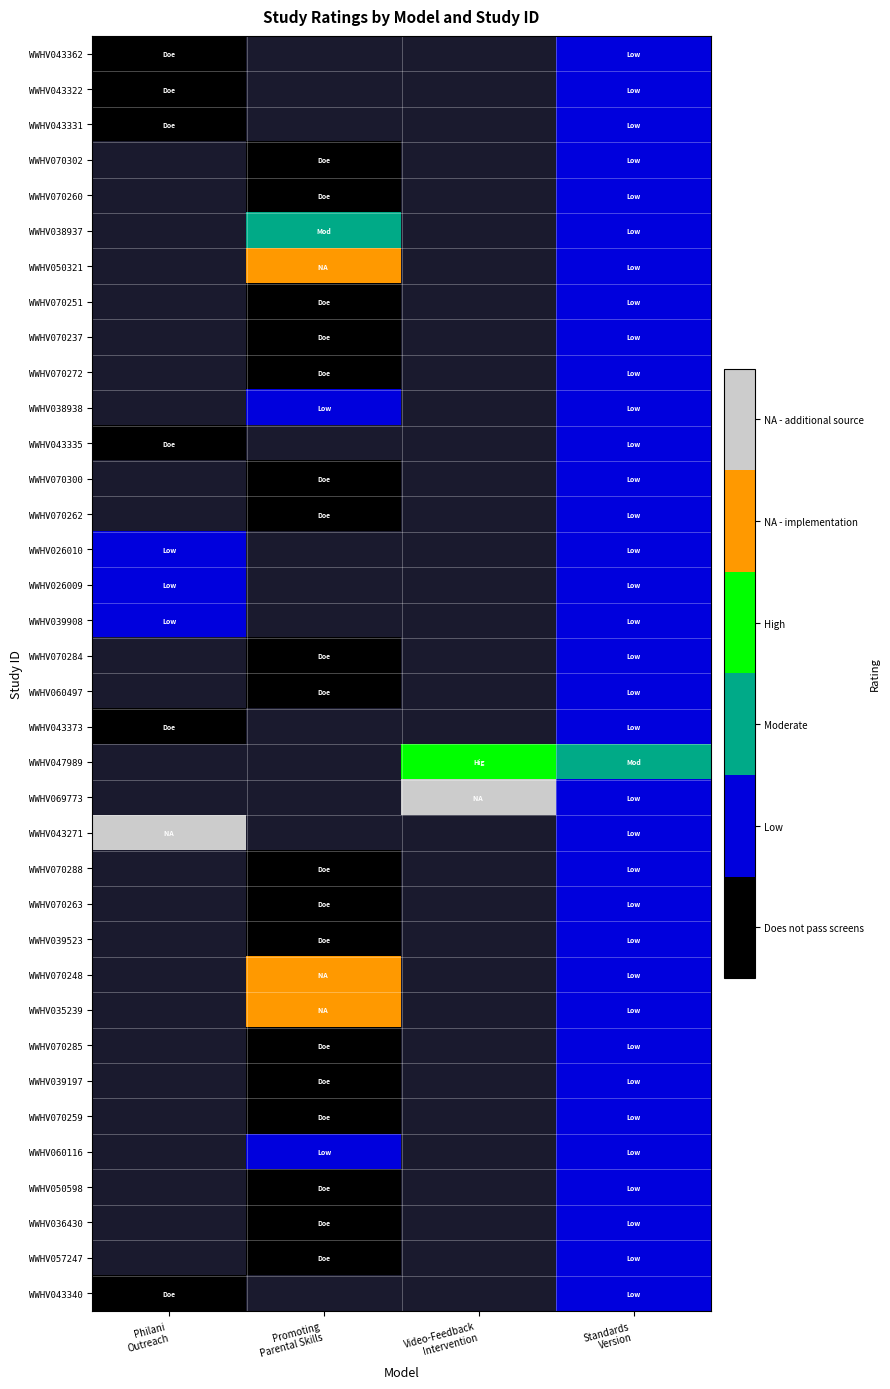

At which category is the sum across all series the highest?

Standards
Version